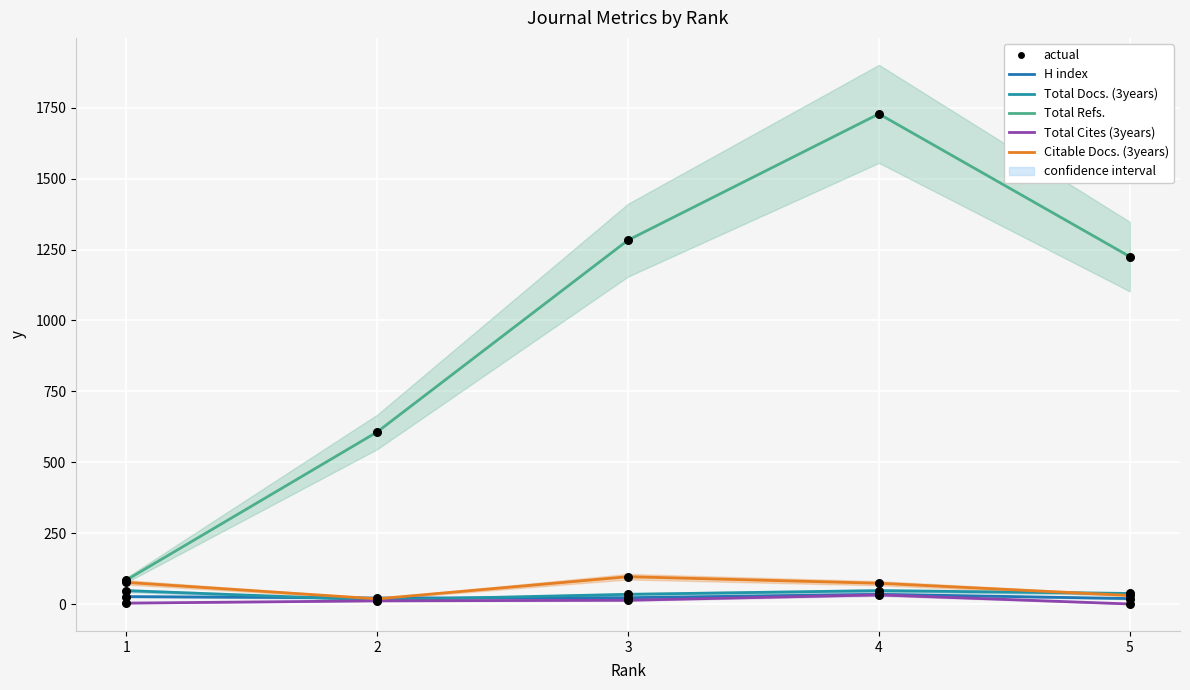

Is the value of Citable Docs. (3years) at 3 greater than the value of Total Docs. (3years) at 4?

Yes